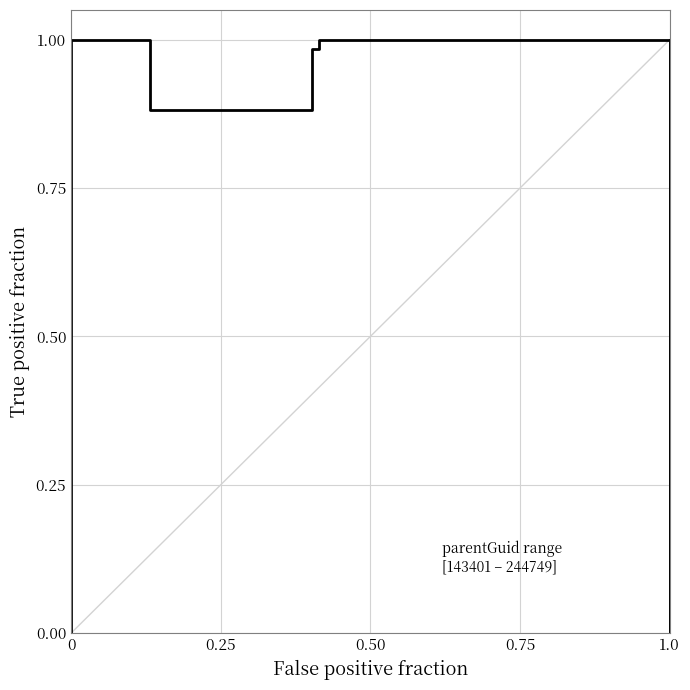

How many categories are shown in the chart?

9